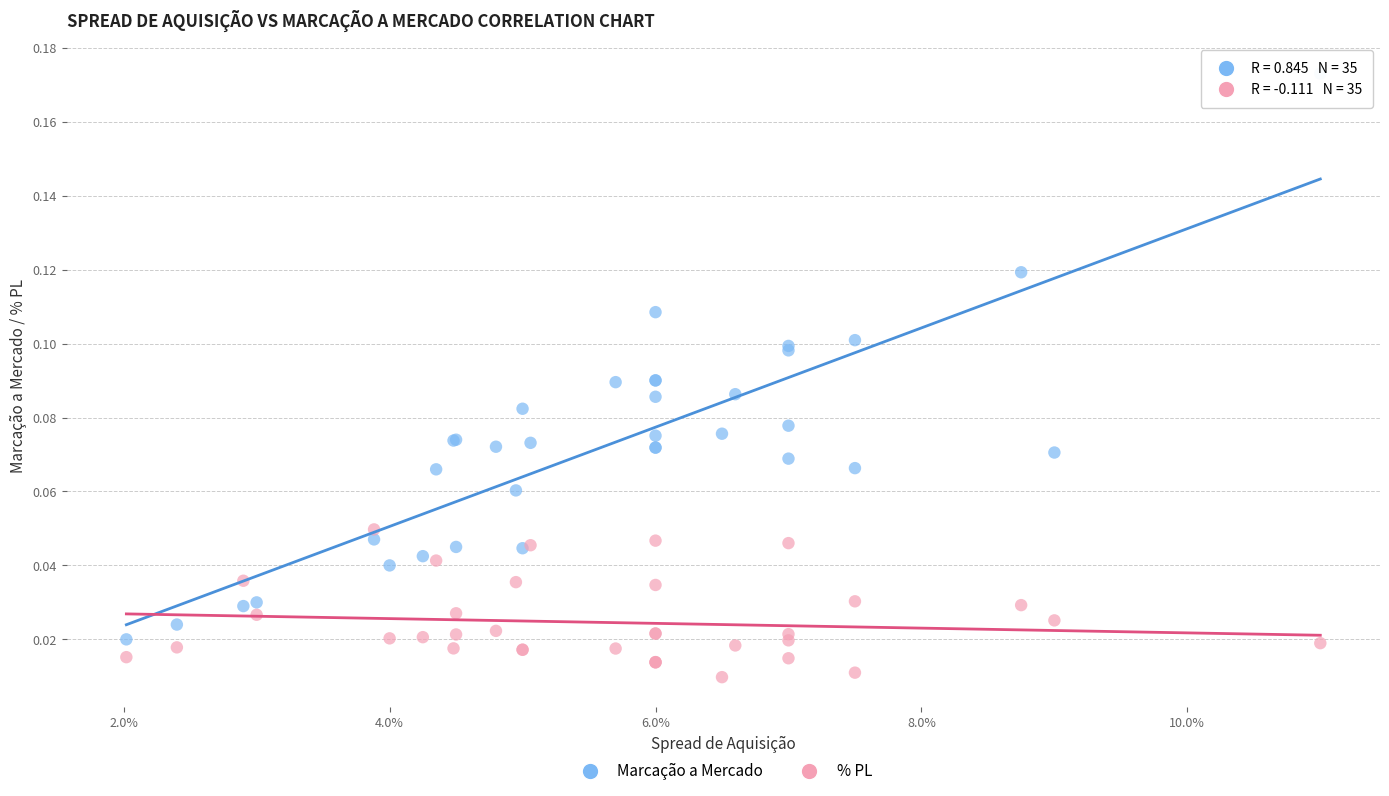

What are all the series names shown in the legend?

Marcação a Mercado, % PL